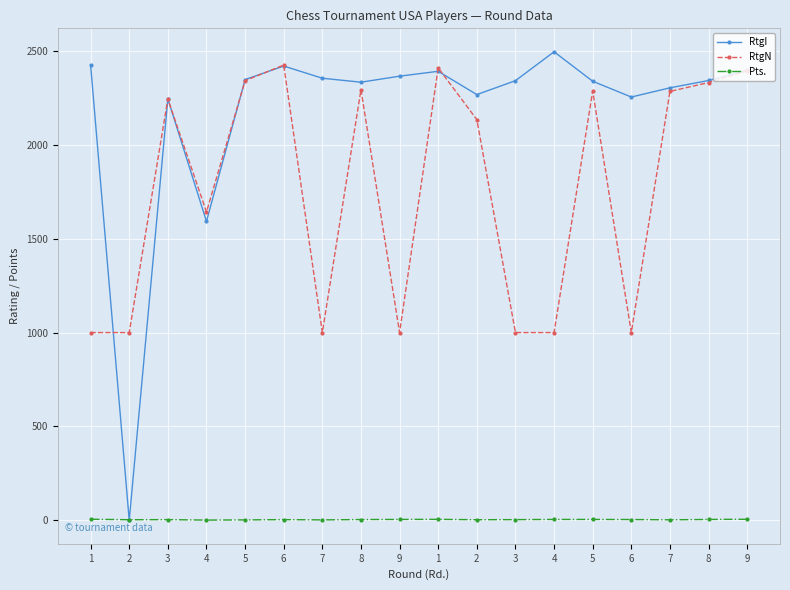

What is the difference between the highest and lowest values at 8?

2328.5